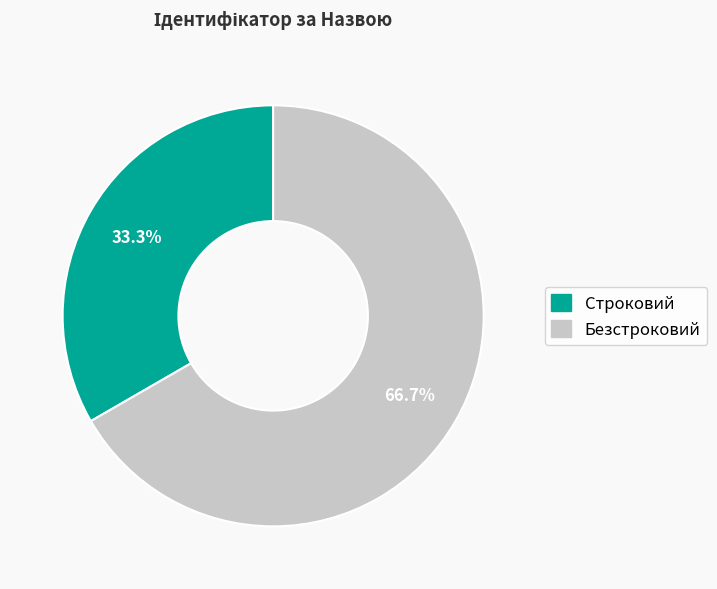

To the nearest percent, what percentage of the pie is Строковий?

33%